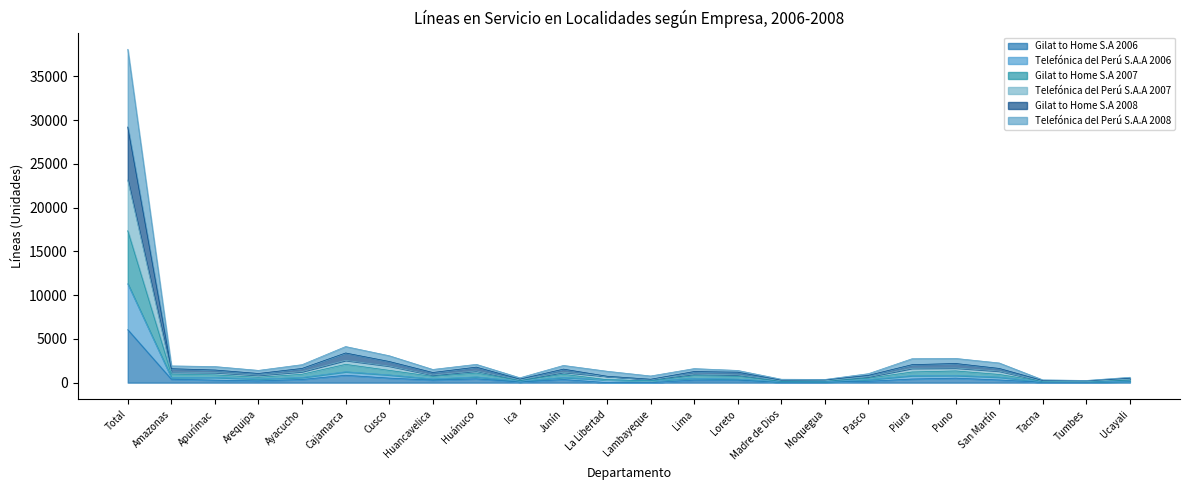

Which has a higher value, Piura or Junín?

Piura